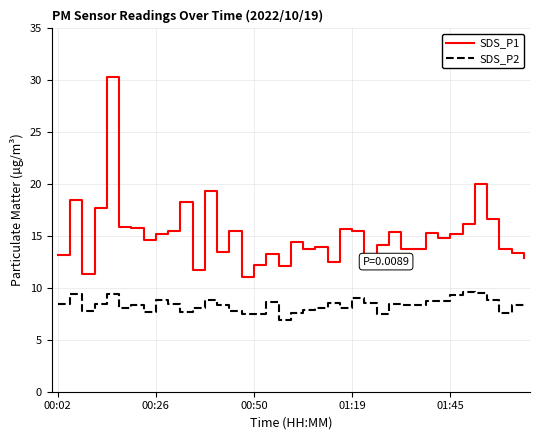

True or false: SDS_P1 and SDS_P2 cross at least once.

False